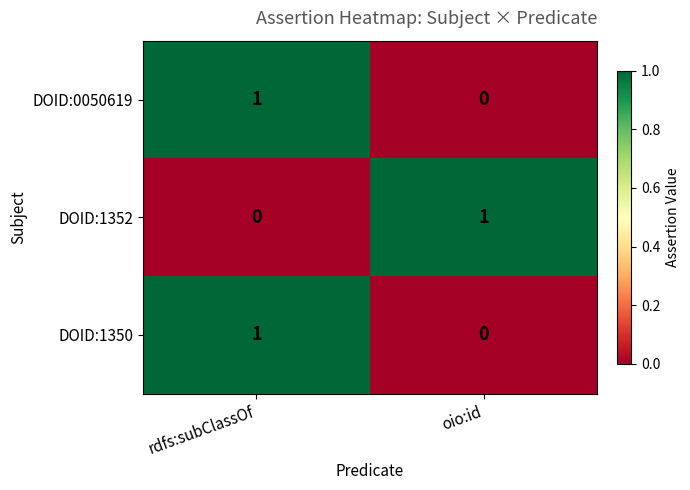

Is it true that DOID:0050619 equals 1 at rdfs:subClassOf?

True